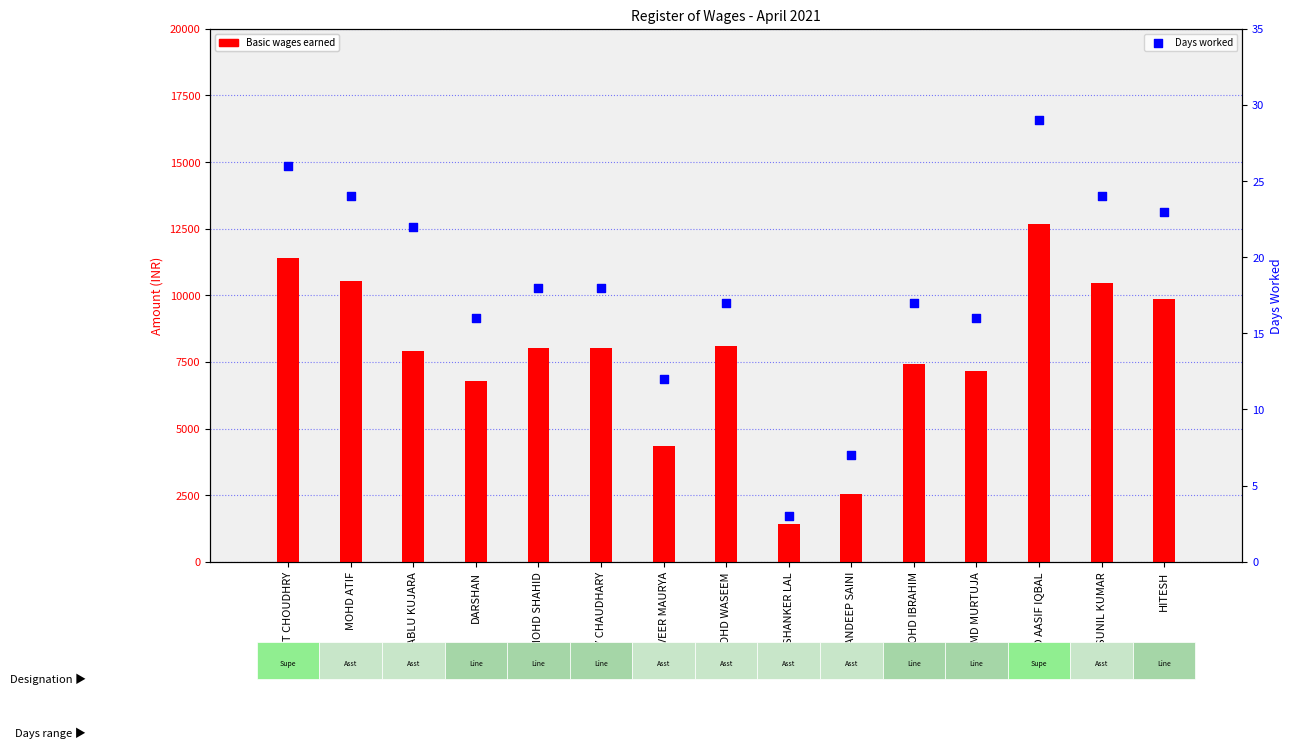

What are all the series names shown in the legend?

Basic wages earned, Days worked